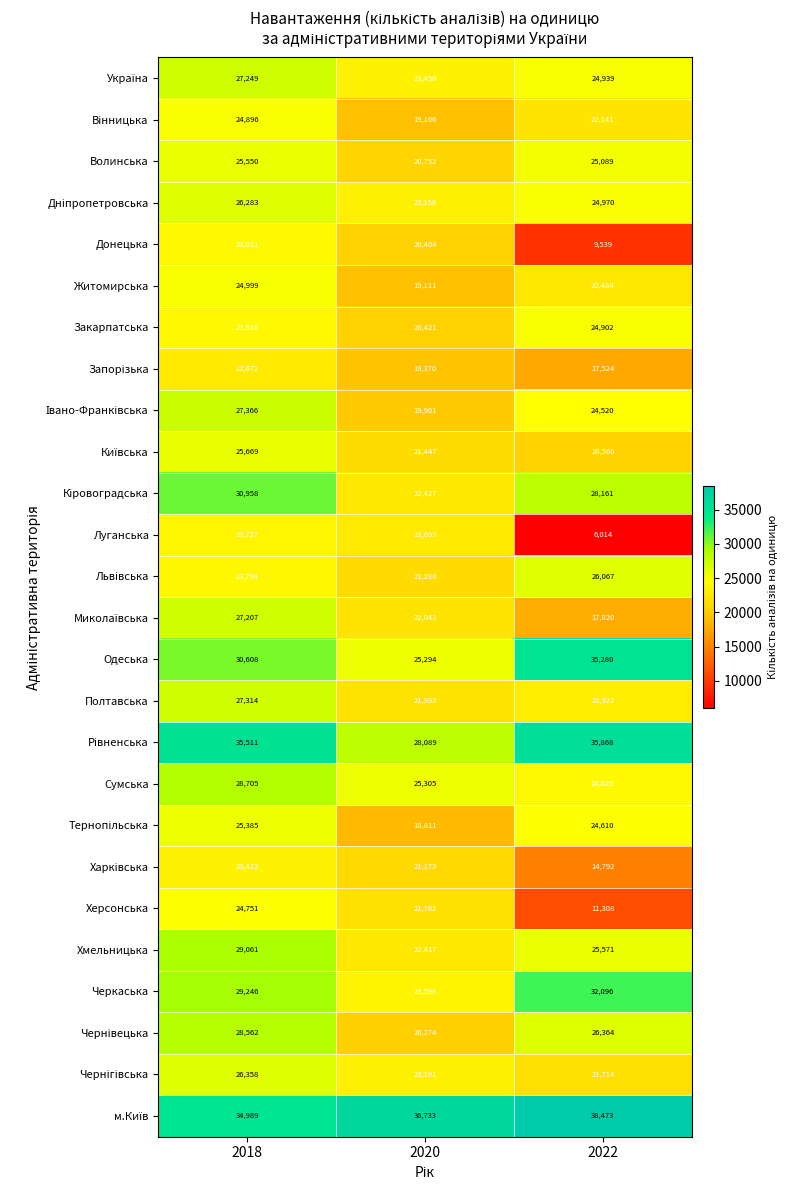

True or false: Закарпатська has a value of 7101 at 2018.

False